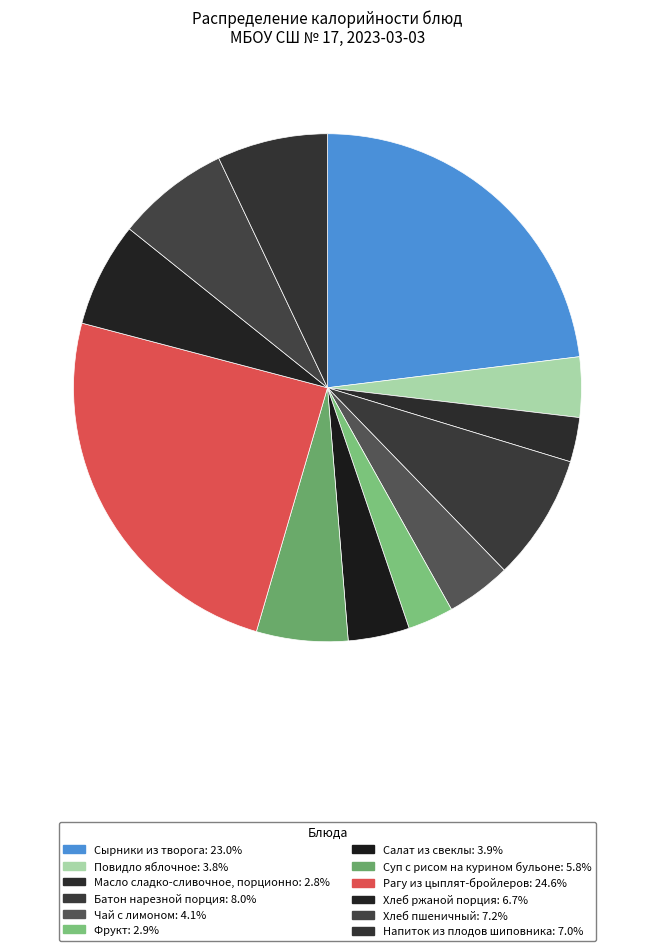

Which has a higher value, Напиток из плодов шиповника or Рагу из цыплят-бройлеров?

Рагу из цыплят-бройлеров